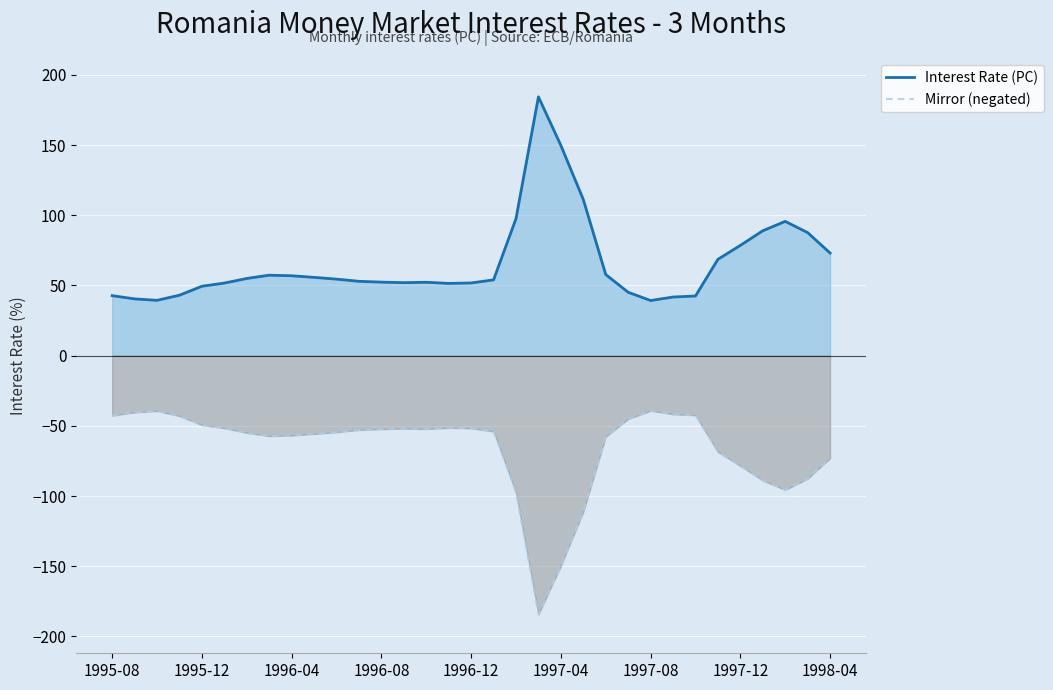

How many values in the Mirror (negated) series exceed -53?

16